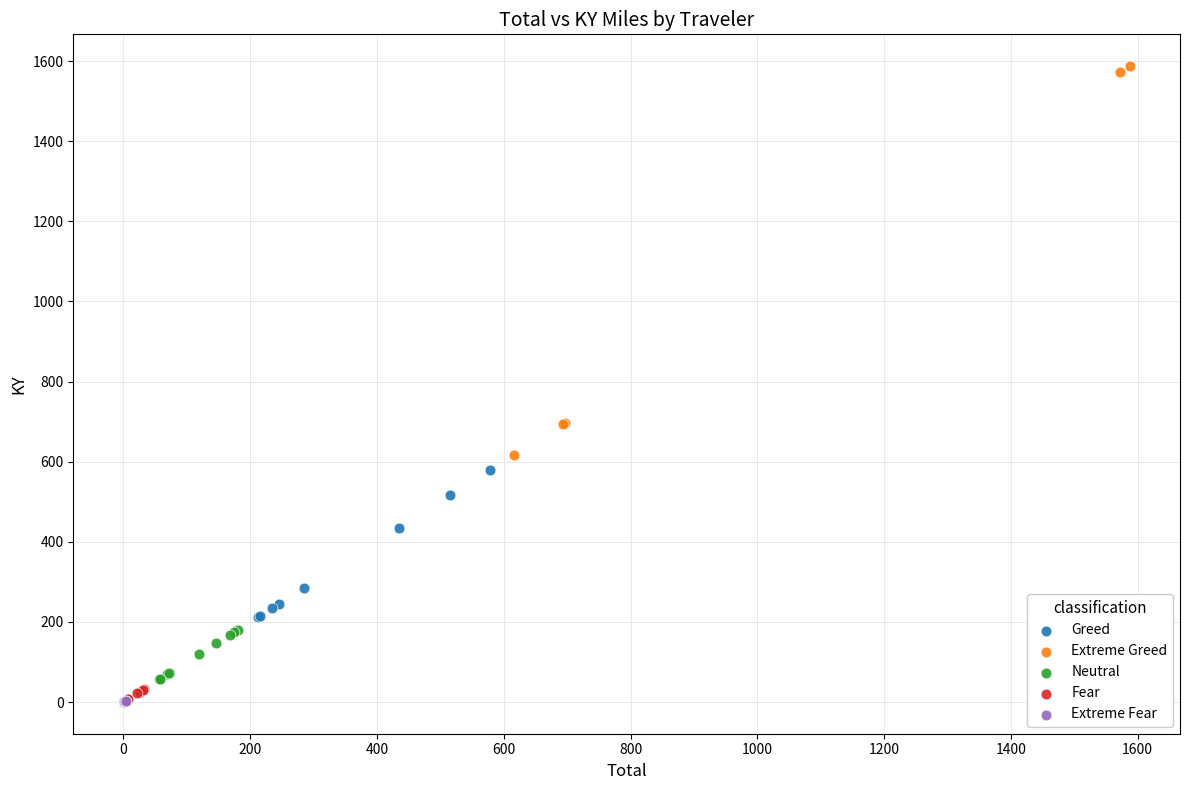

Which series reaches the maximum Y coordinate?

Extreme Greed